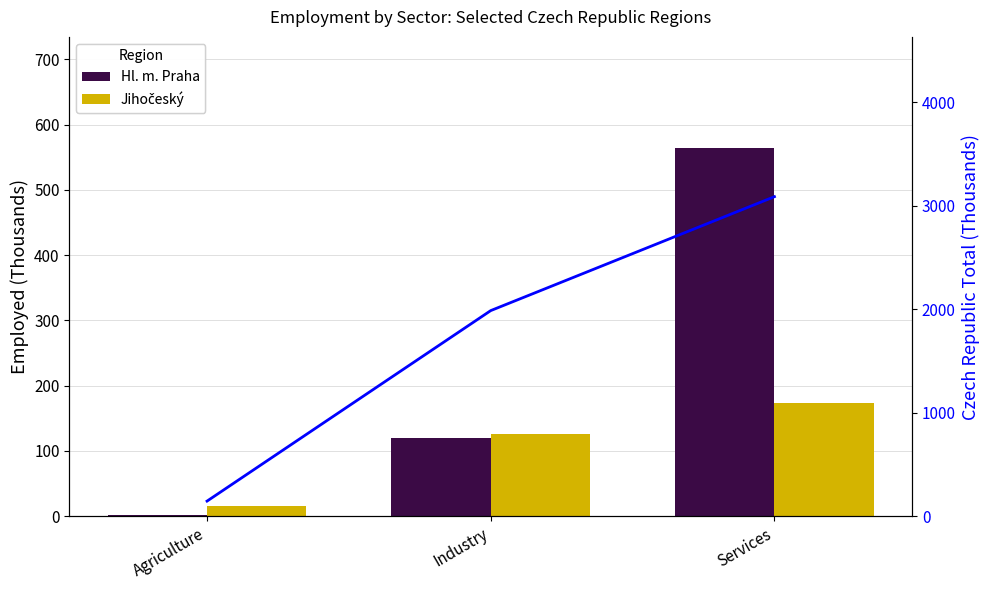

What is the highest value of the Jihočeský series?

174.1